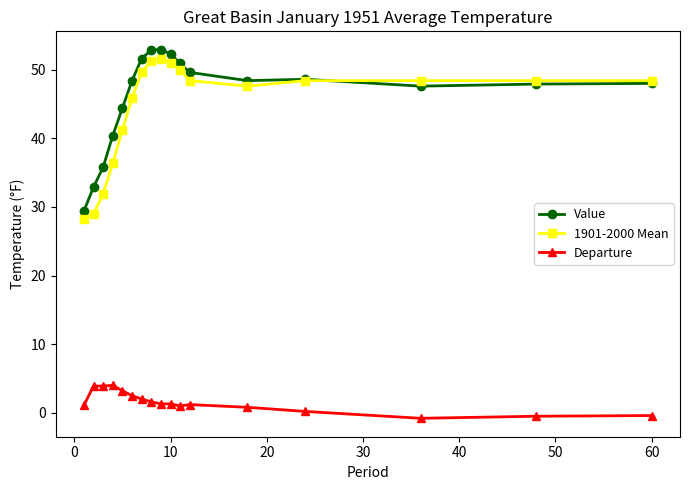

True or false: Value has more than 0 interior local peaks.

True